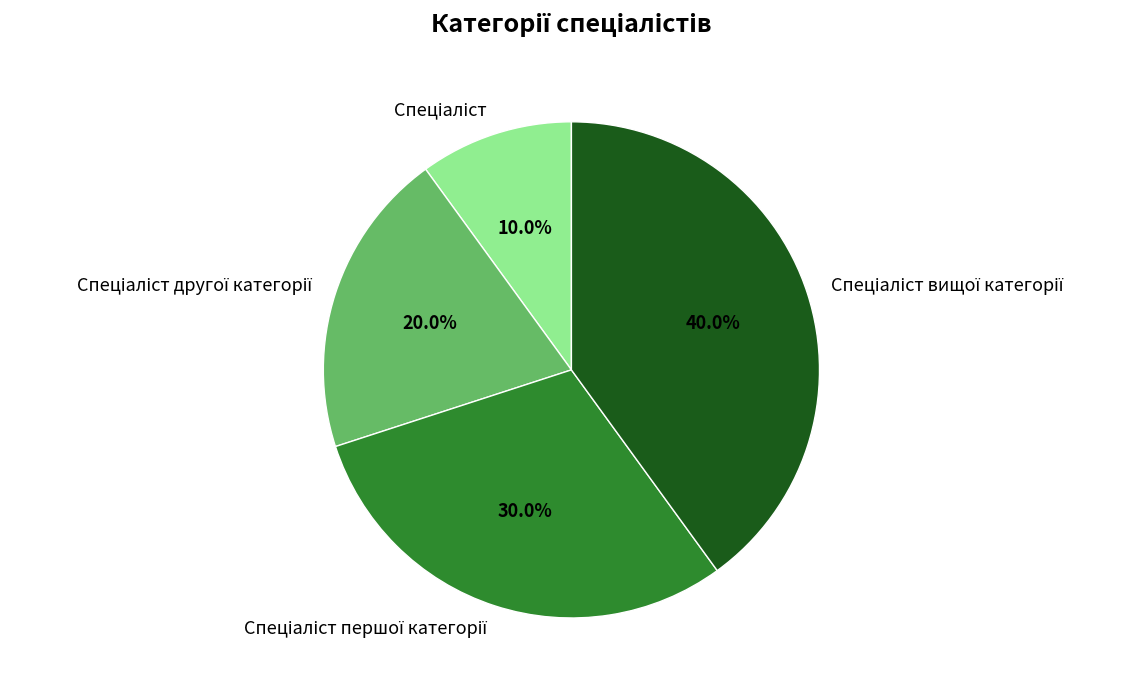

Is there any slice that represents more than half of the pie?

No